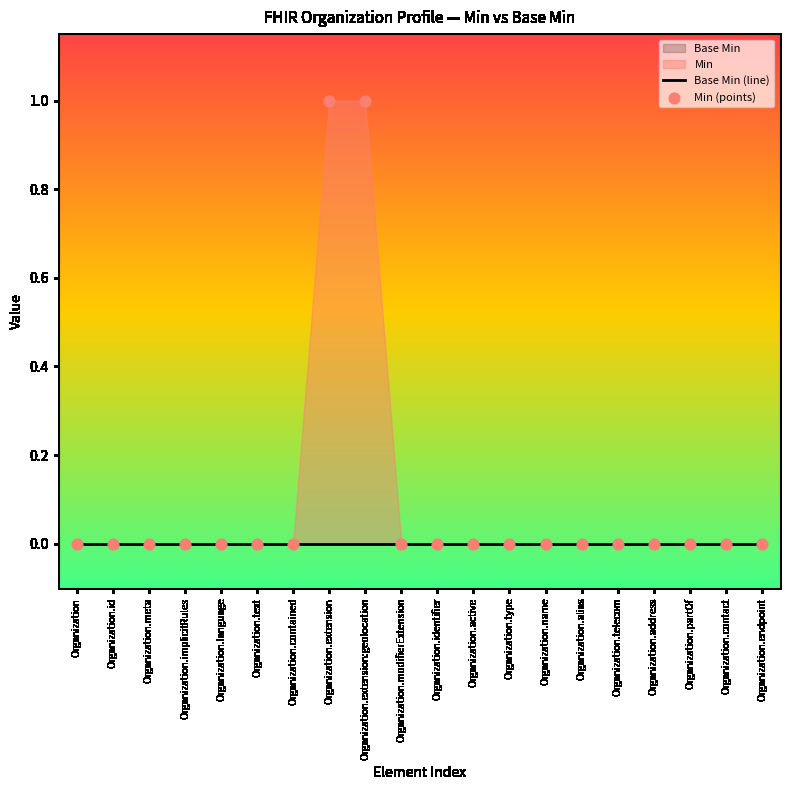

Which series has the largest total across all categories?

Min (points)